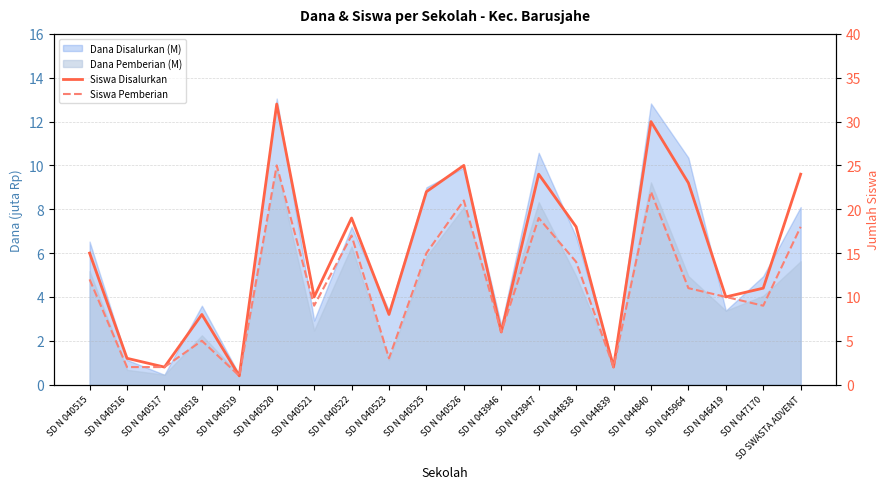

What is the difference between the second highest and second lowest values in the Siswa Pemberian series?

20